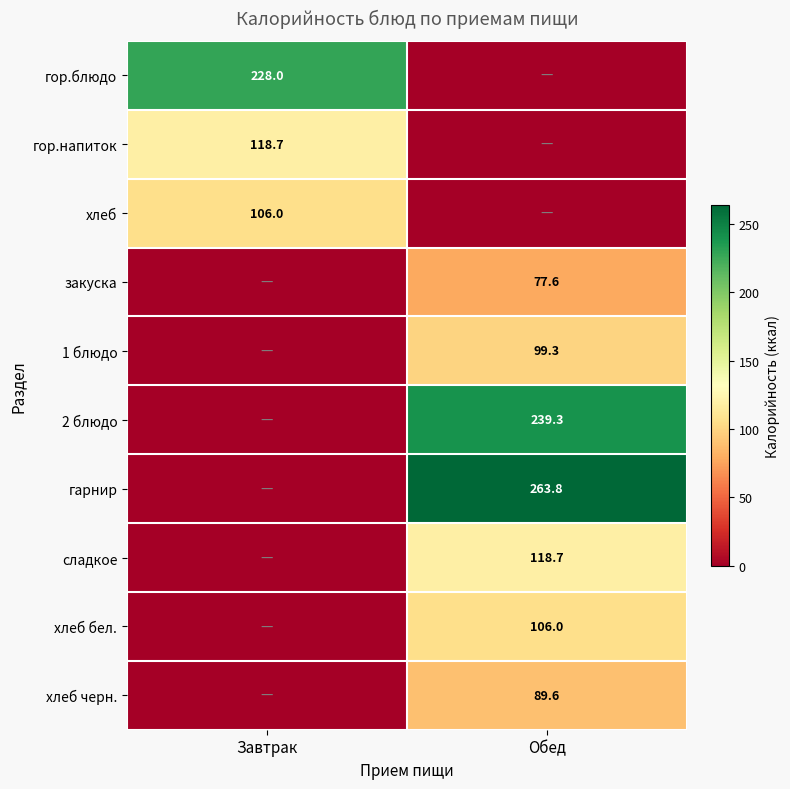

The value of хлеб at Завтрак is 156.0. True or false?

False